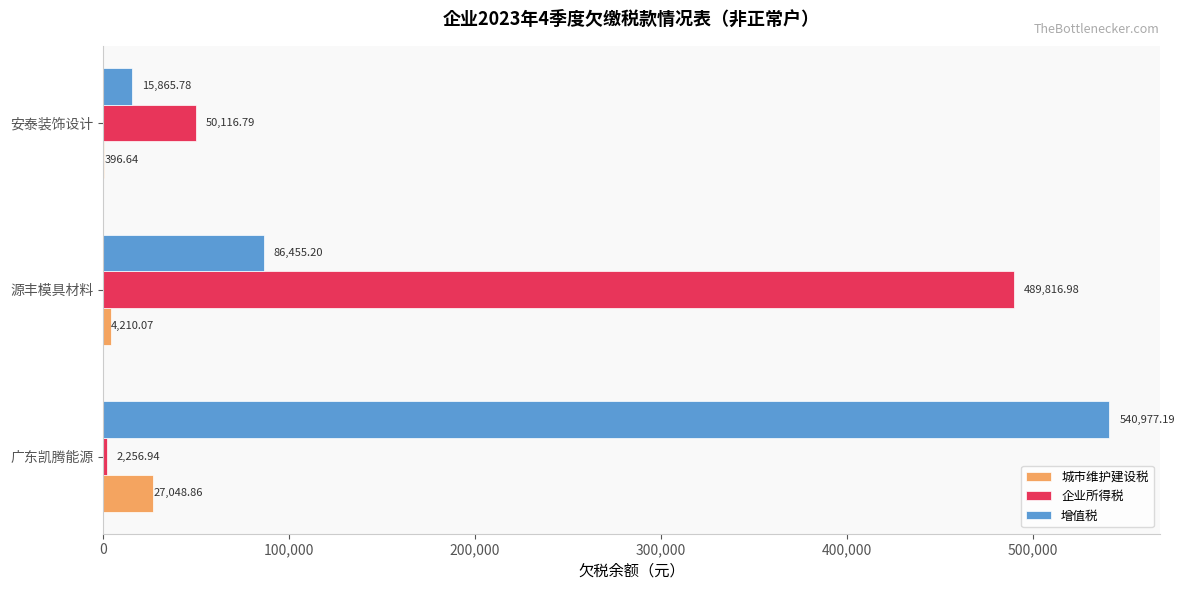

What is the total value across all series at 广东凯腾能源?

570283.0